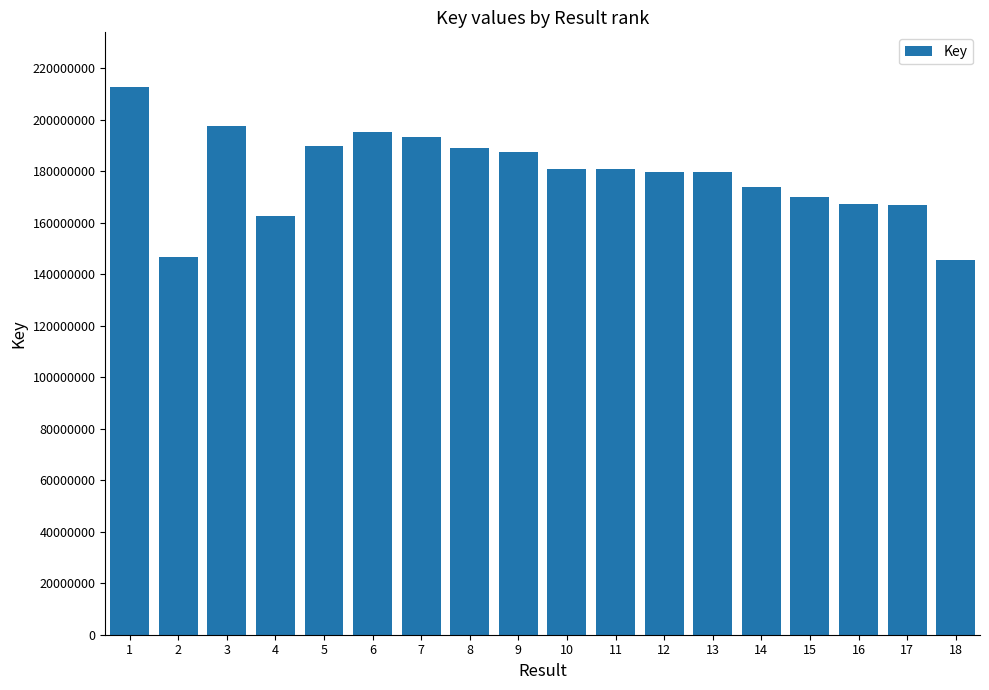

Are the bars grouped side by side (vs. stacked)?

No